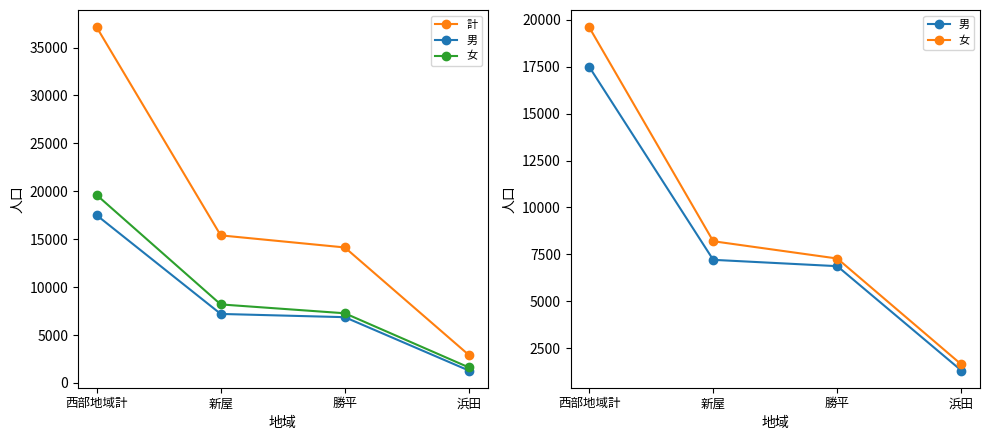

Reading left to right, extract all data points from this chart.

計: 西部地域計=37124	新屋=15402	勝平=14141	浜田=2921
男: 西部地域計=17507	新屋=7205	勝平=6867	浜田=1298
女: 西部地域計=19617	新屋=8197	勝平=7274	浜田=1623